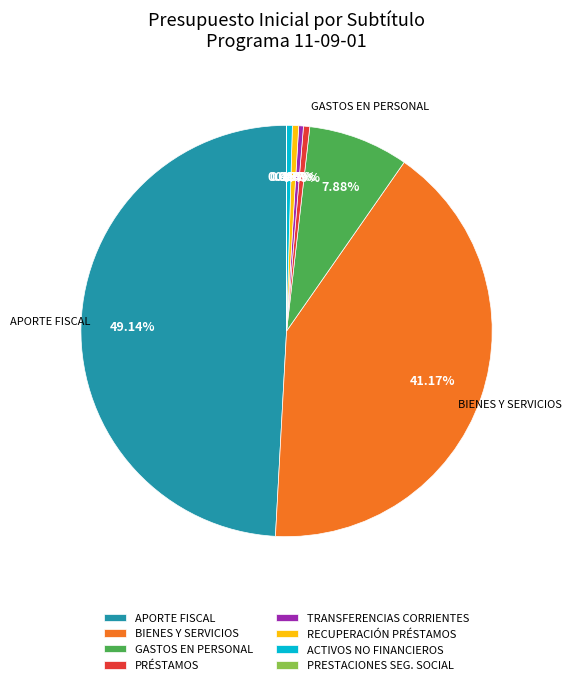

What is the largest slice in the pie chart?

APORTE FISCAL